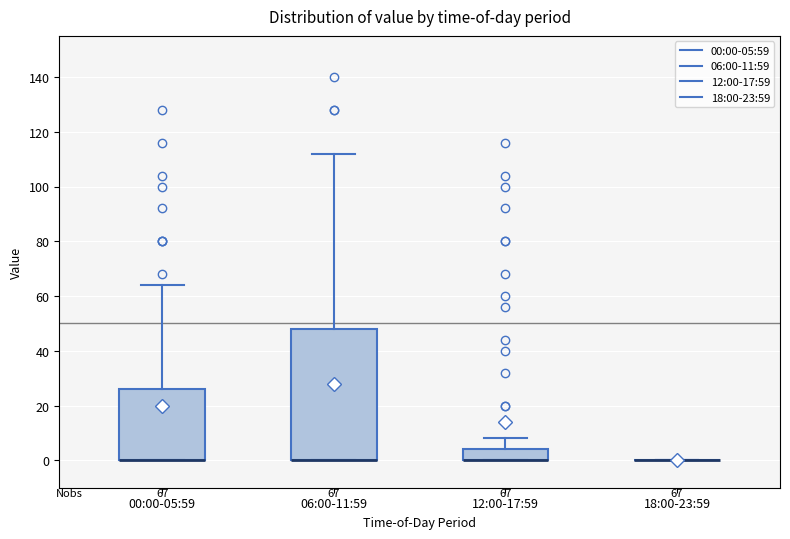

Which box is the tallest, from its lower edge to its upper edge?

06:00-11:59